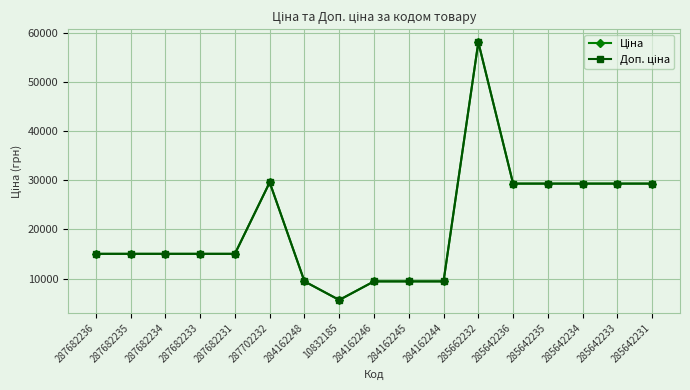

Does the chart have visible grid lines?

Yes